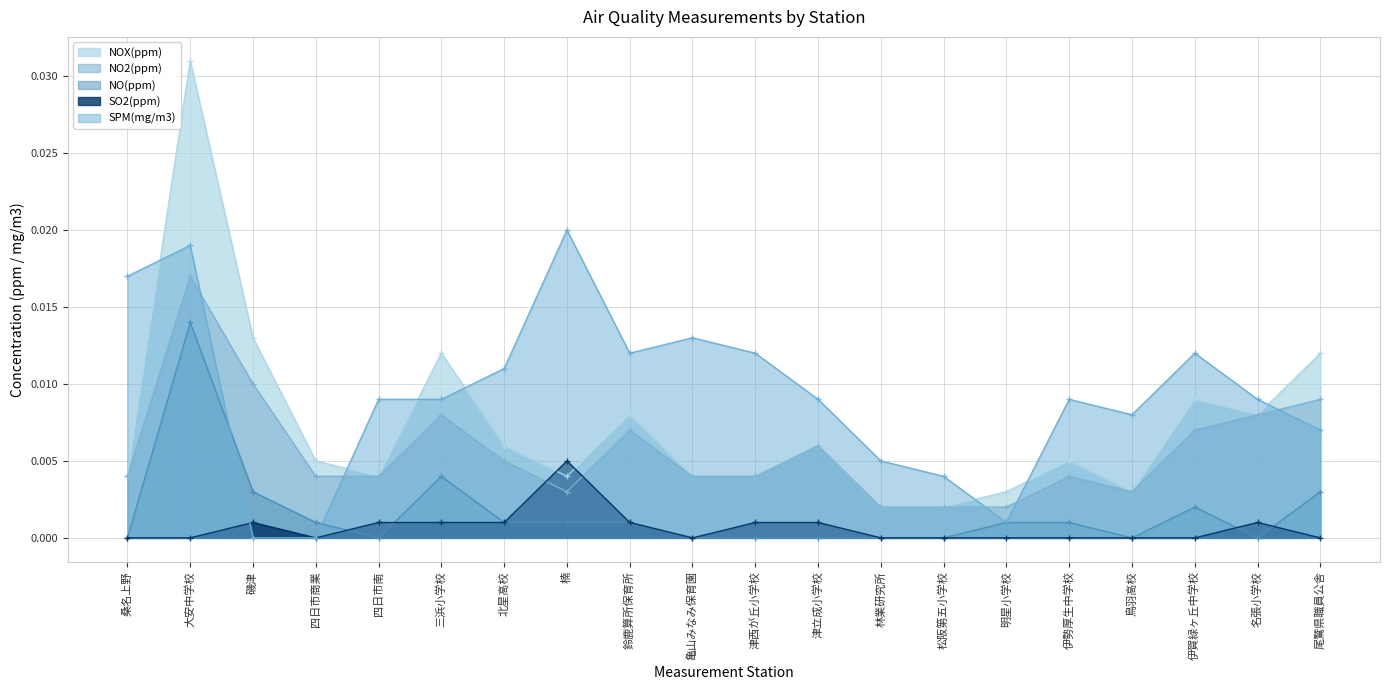

Reading left to right, extract all data points from this chart.

NOX(ppm): 桑名上野=0.0	大安中学校=0.0	磯津=0.0	四日市商業=0.0	四日市南=0.0	三浜小学校=0.0	北星高校=0.0	楠=0.0	鈴鹿算所保育所=0.0	亀山みなみ保育園=0.0	津西が丘小学校=0.0	津立成小学校=0.0	林業研究所=0.0	松阪第五小学校=0.0	明星小学校=0.0	伊勢厚生中学校=0.0	鳥羽高校=0.0	伊賀緑ヶ丘中学校=0.0	名張小学校=0.0	尾鷲県職員公舎=0.0
NO2(ppm): 桑名上野=0.0	大安中学校=0.0	磯津=0.0	四日市商業=0.0	四日市南=0.0	三浜小学校=0.0	北星高校=0.0	楠=0.0	鈴鹿算所保育所=0.0	亀山みなみ保育園=0.0	津西が丘小学校=0.0	津立成小学校=0.0	林業研究所=0.0	松阪第五小学校=0.0	明星小学校=0.0	伊勢厚生中学校=0.0	鳥羽高校=0.0	伊賀緑ヶ丘中学校=0.0	名張小学校=0.0	尾鷲県職員公舎=0.0
NO(ppm): 桑名上野=0.0	大安中学校=0.0	磯津=0.0	四日市商業=0.0	四日市南=0.0	三浜小学校=0.0	北星高校=0.0	楠=0.0	鈴鹿算所保育所=0.0	亀山みなみ保育園=0.0	津西が丘小学校=0.0	津立成小学校=0.0	林業研究所=0.0	松阪第五小学校=0.0	明星小学校=0.0	伊勢厚生中学校=0.0	鳥羽高校=0.0	伊賀緑ヶ丘中学校=0.0	名張小学校=0.0	尾鷲県職員公舎=0.0
SO2(ppm): 桑名上野=0.0	大安中学校=0.0	磯津=0.0	四日市商業=0.0	四日市南=0.0	三浜小学校=0.0	北星高校=0.0	楠=0.0	鈴鹿算所保育所=0.0	亀山みなみ保育園=0.0	津西が丘小学校=0.0	津立成小学校=0.0	林業研究所=0.0	松阪第五小学校=0.0	明星小学校=0.0	伊勢厚生中学校=0.0	鳥羽高校=0.0	伊賀緑ヶ丘中学校=0.0	名張小学校=0.0	尾鷲県職員公舎=0.0
SPM(mg/m3): 桑名上野=0.0	大安中学校=0.0	磯津=0.0	四日市商業=0.0	四日市南=0.0	三浜小学校=0.0	北星高校=0.0	楠=0.0	鈴鹿算所保育所=0.0	亀山みなみ保育園=0.0	津西が丘小学校=0.0	津立成小学校=0.0	林業研究所=0.0	松阪第五小学校=0.0	明星小学校=0.0	伊勢厚生中学校=0.0	鳥羽高校=0.0	伊賀緑ヶ丘中学校=0.0	名張小学校=0.0	尾鷲県職員公舎=0.0